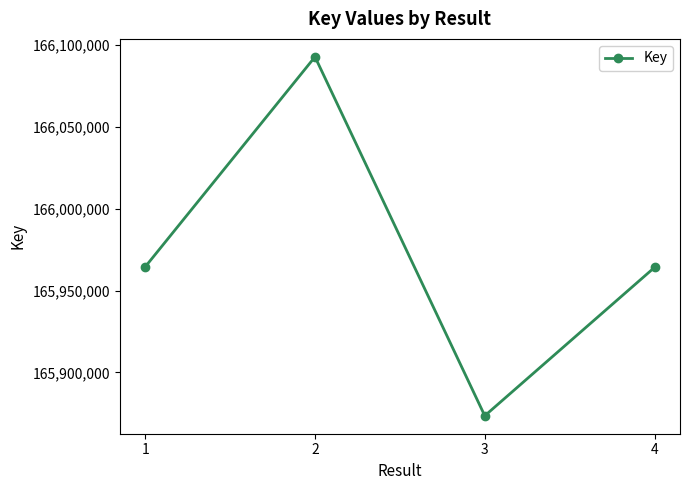

How many lines are shown in the chart?

1